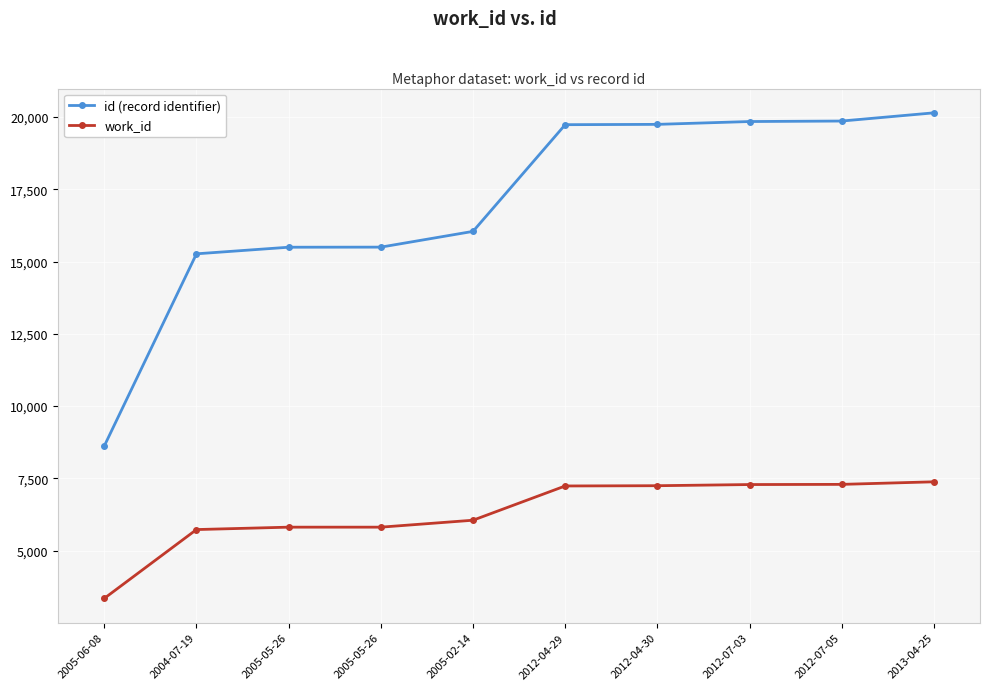

Is the value of work_id at 2005-06-08 greater than the value of id (record identifier) at 2005-05-26?

No